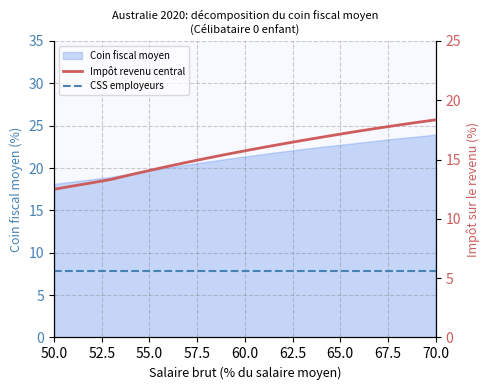

The value of Coin fiscal moyen at 60.0 is 35.2. True or false?

False